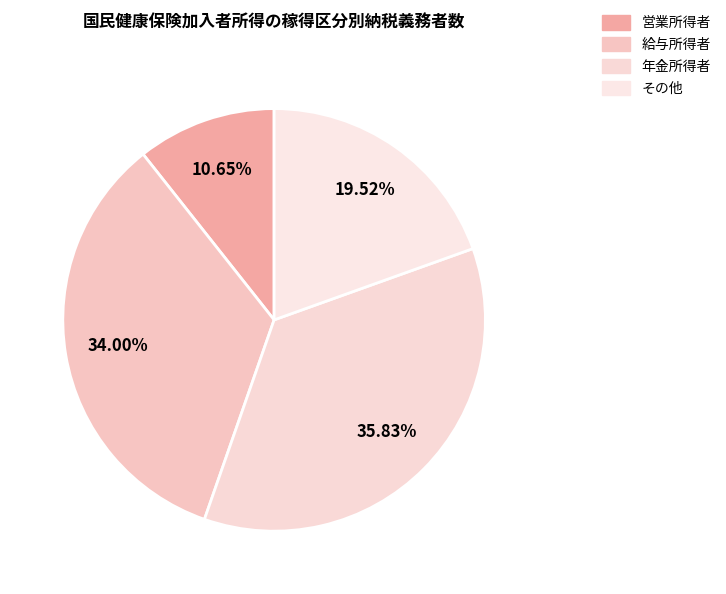

How many slices are in this pie chart?

4